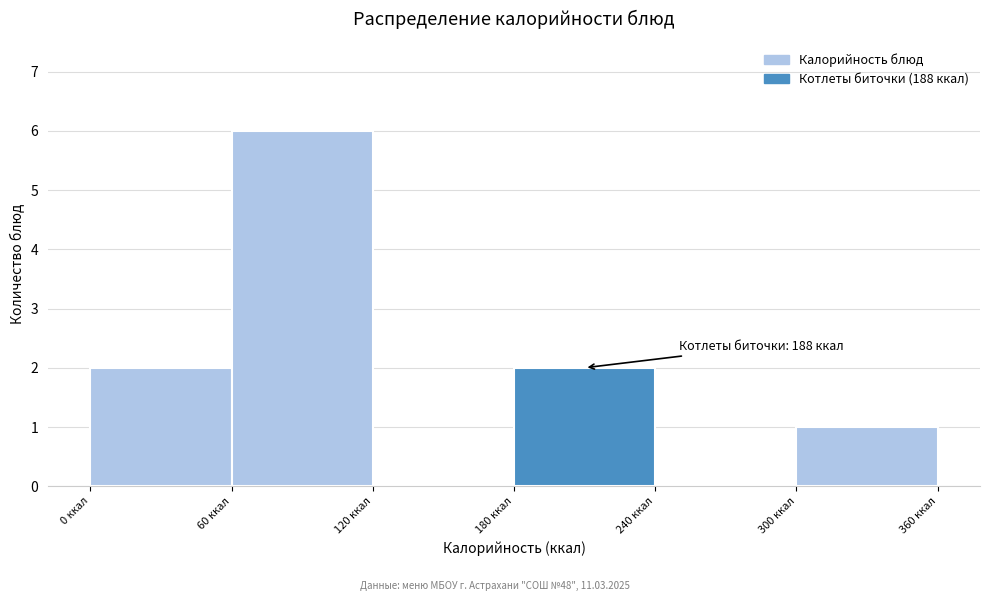

Which range on the x-axis has the tallest bar?

60 to 120